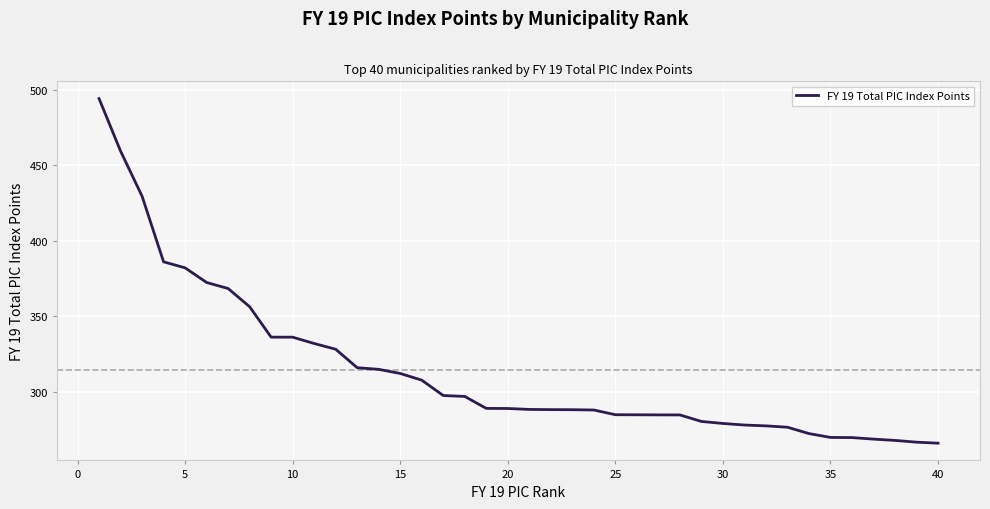

What is the smallest value displayed?

265.8